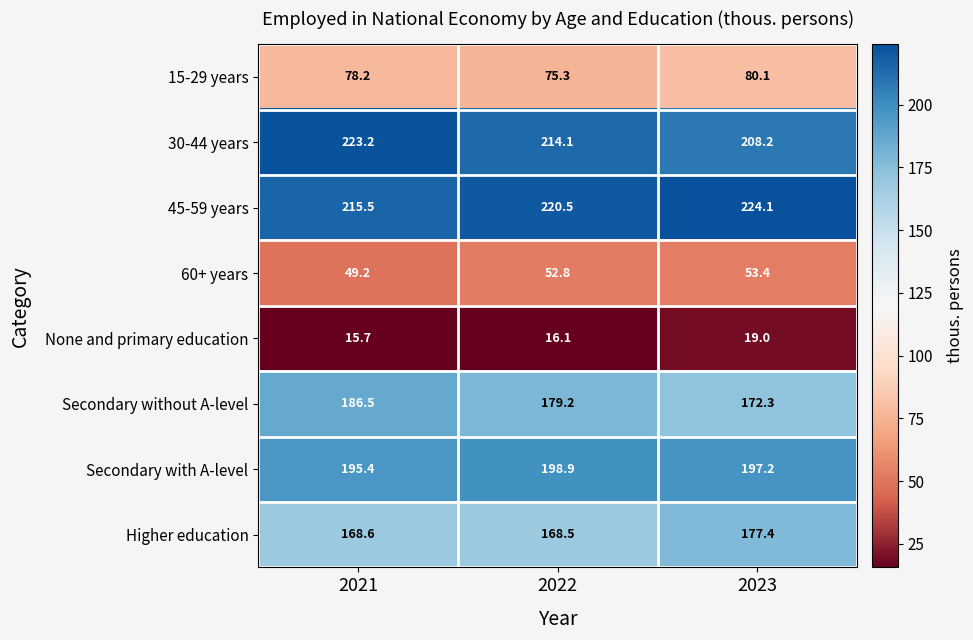

How many series are shown in this chart?

8